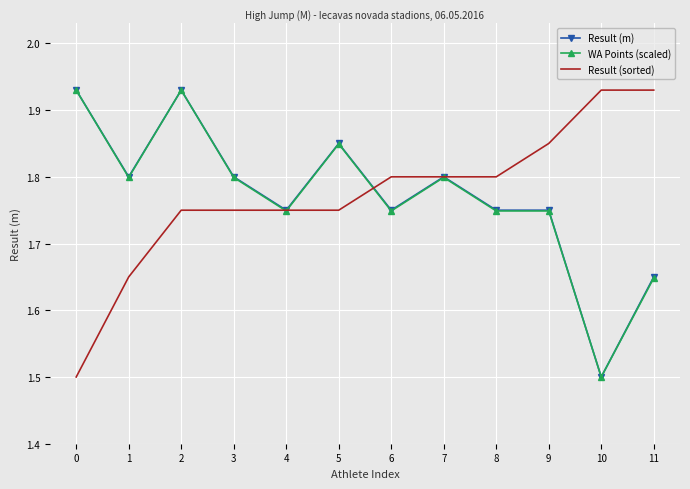

At which label is Result (m) closest to 1?

10